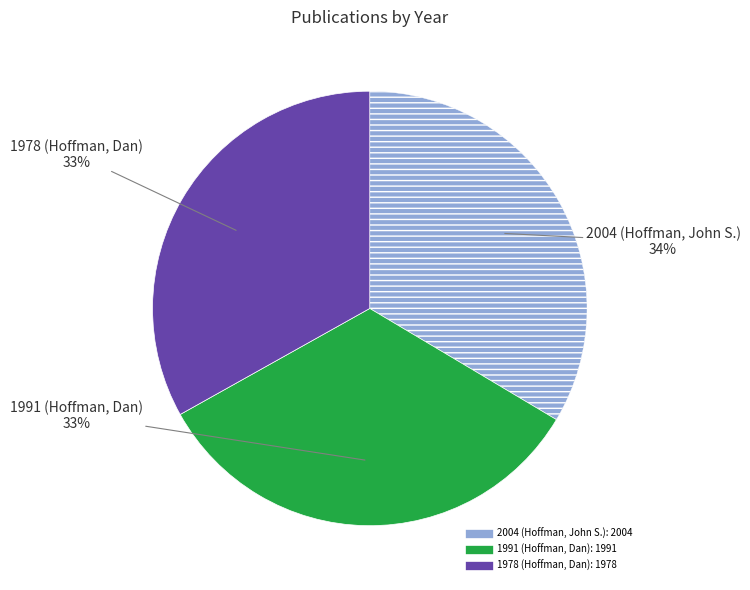

Count the number of slices in the pie.

3